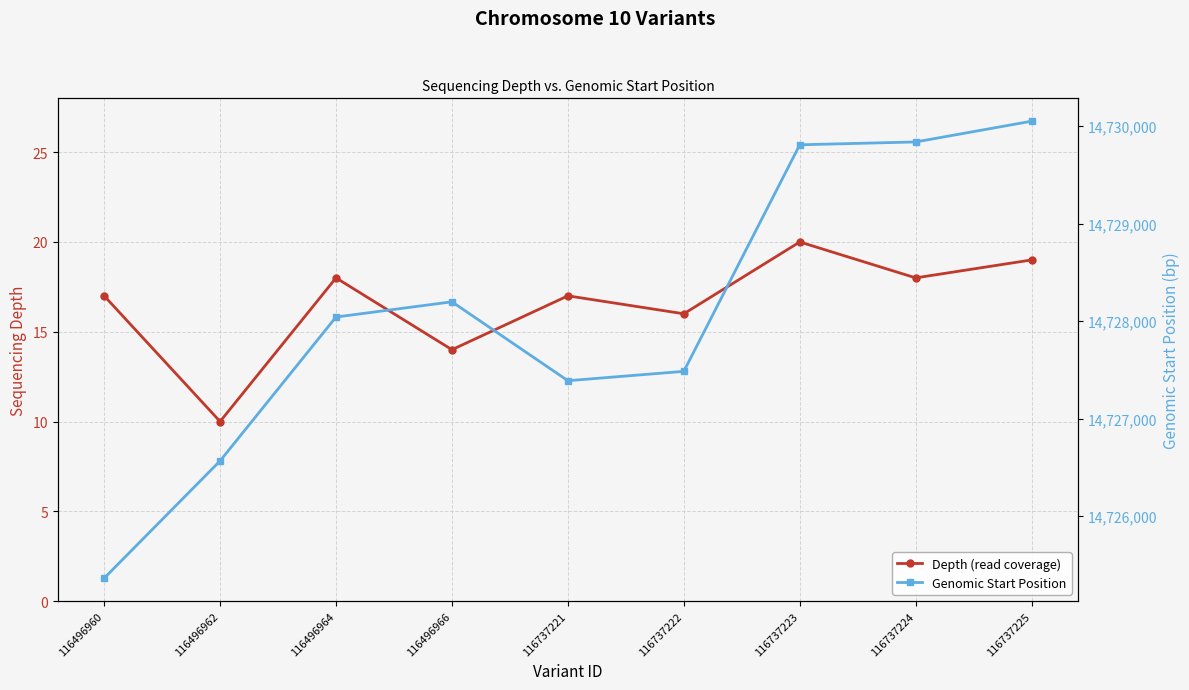

What are all the series names shown in the legend?

Depth (read coverage), Genomic Start Position